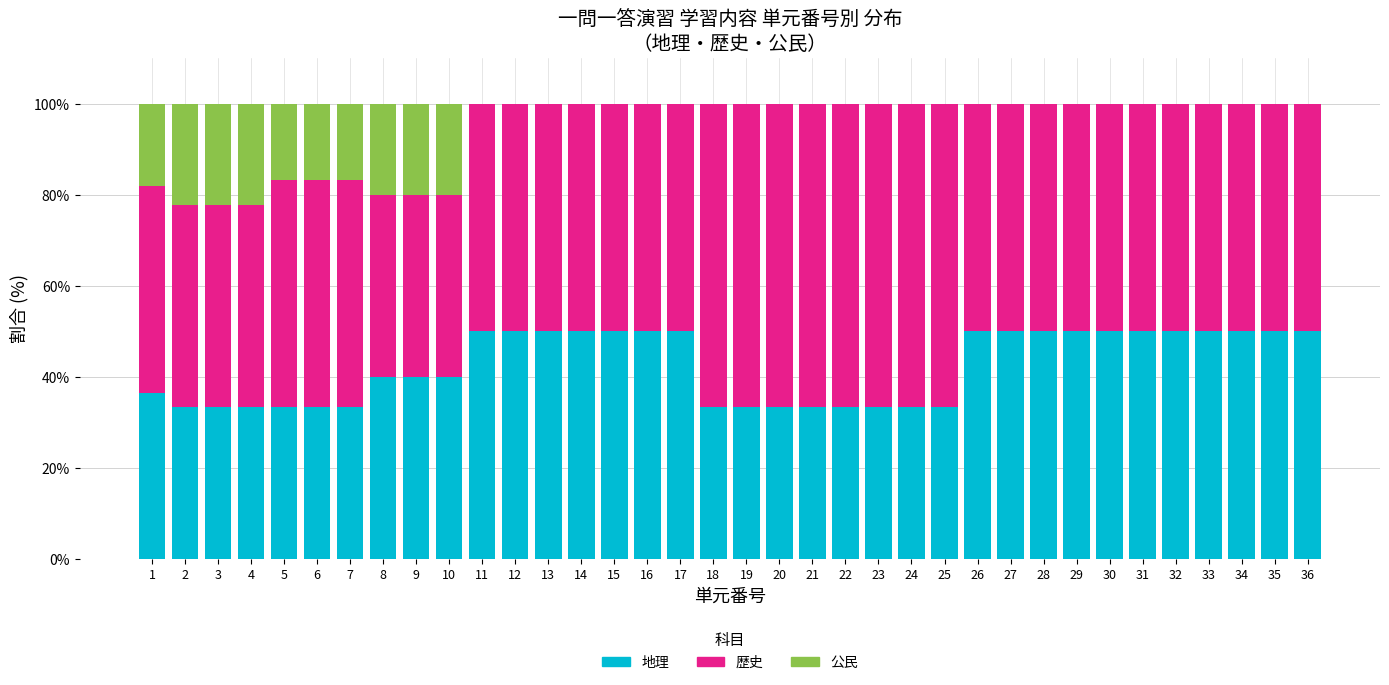

The 地理 series shows 50.0 at 30. True or false?

True